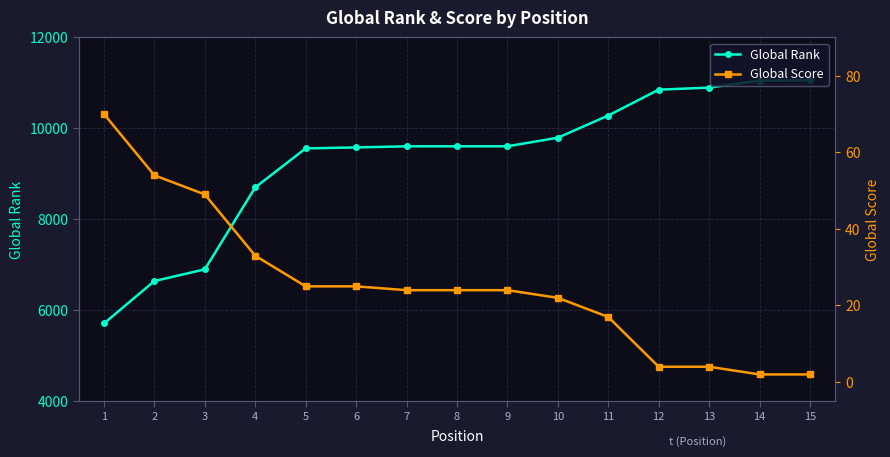

The value of Global Rank at 13 is 10897. True or false?

True